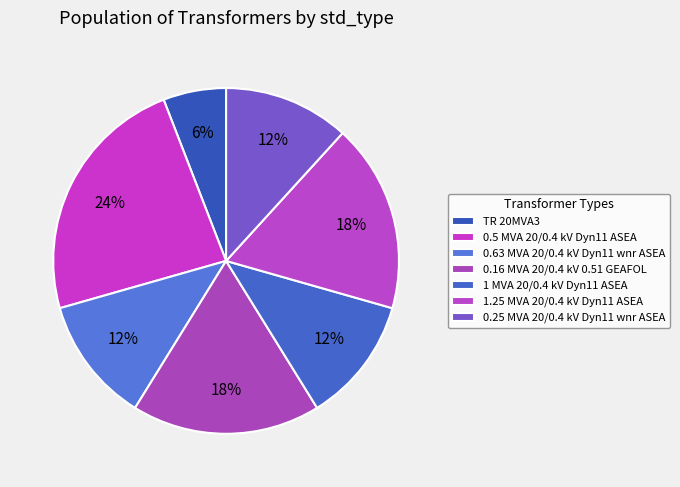

How many segments does this pie chart have?

7